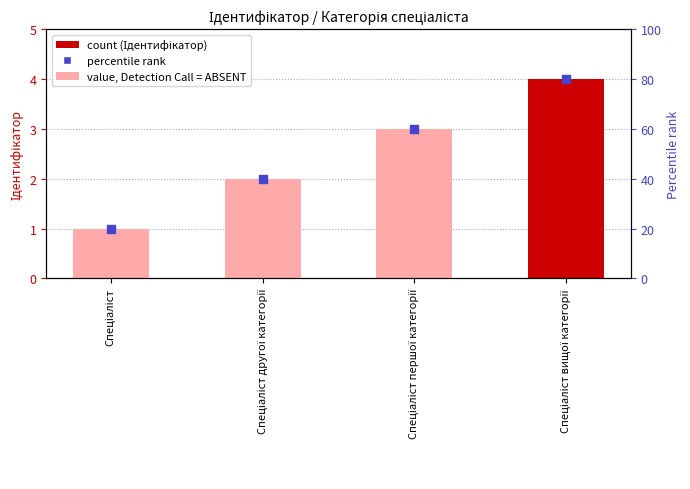

Which series reaches the minimum Y coordinate?

Ідентифікатор